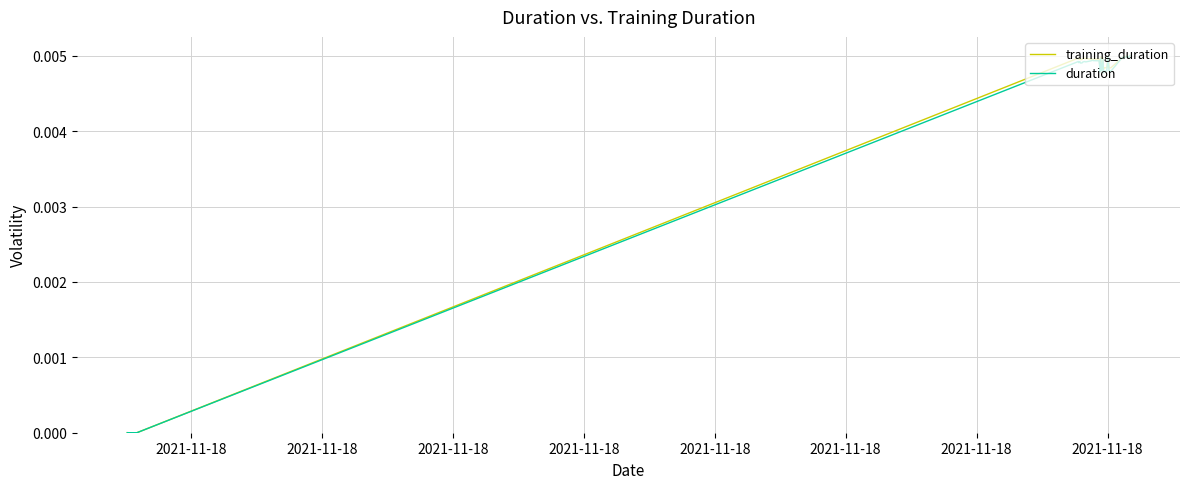

At which label does training_duration reach its minimum?

2021-11-18